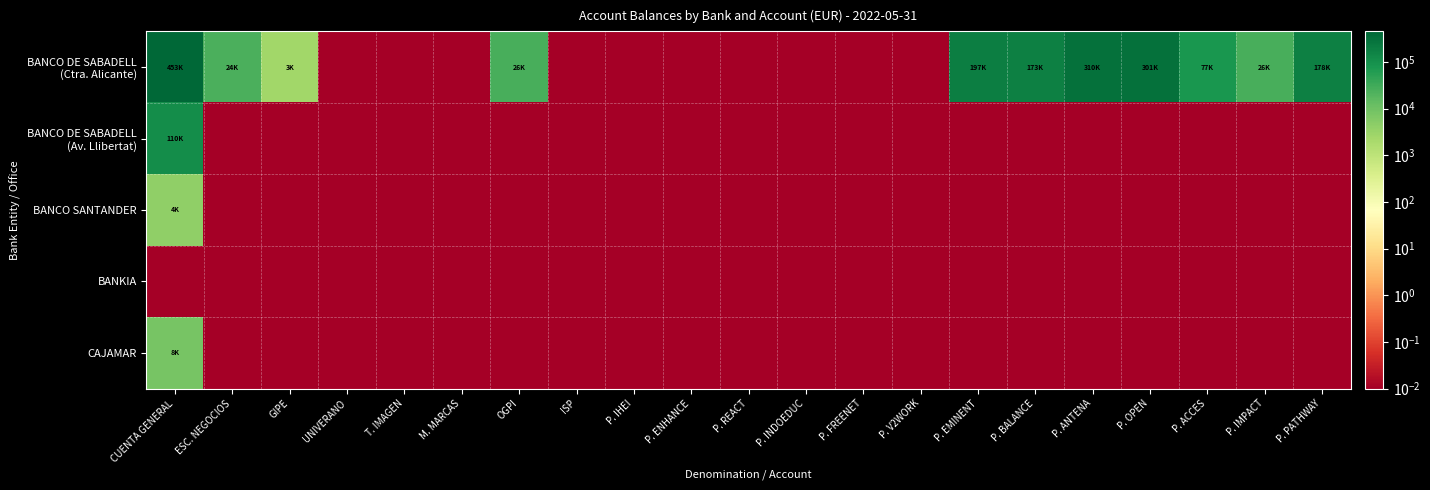

Rank the series at P. ACCES from lowest to highest value.

BANCO DE SABADELL (Av. Llibertat), BANCO SANTANDER, BANKIA, CAJAMAR, BANCO DE SABADELL (Ctra. Alicante)